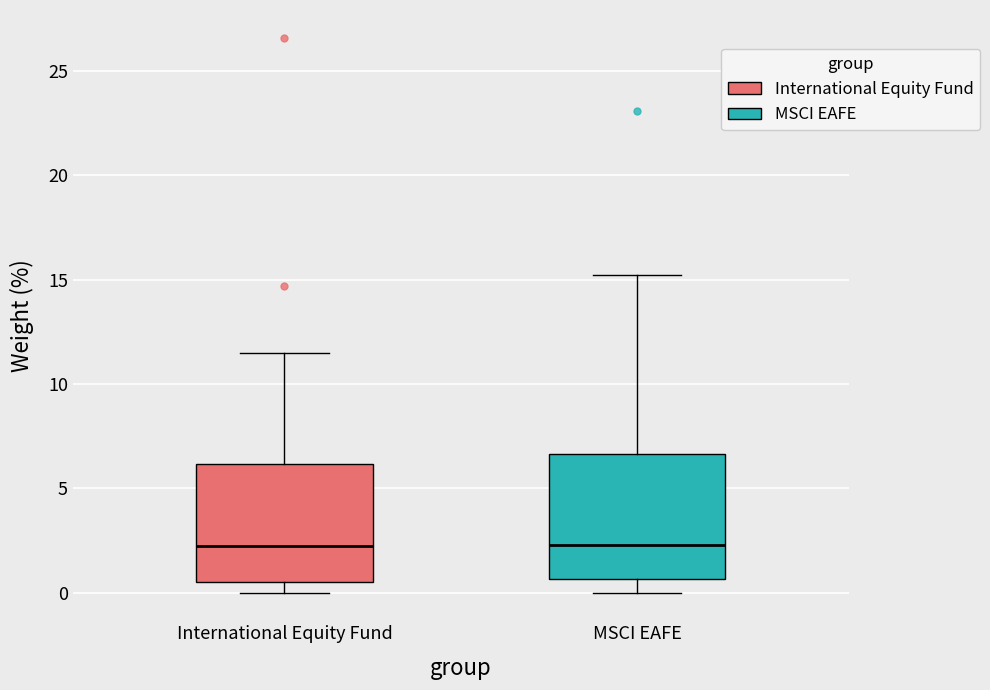

Reading left to right, read every box against the y-axis: the position of its median line, the range the box covers, and the ends of its whiskers. The values are not printed on the chart, so give them approximately, as read against the axis.

International Equity Fund: median 2.5, box 0.5 to 6.0, whiskers 0.0 to 11.5
MSCI EAFE: median 2.5, box 0.5 to 6.5, whiskers 0.0 to 15.0